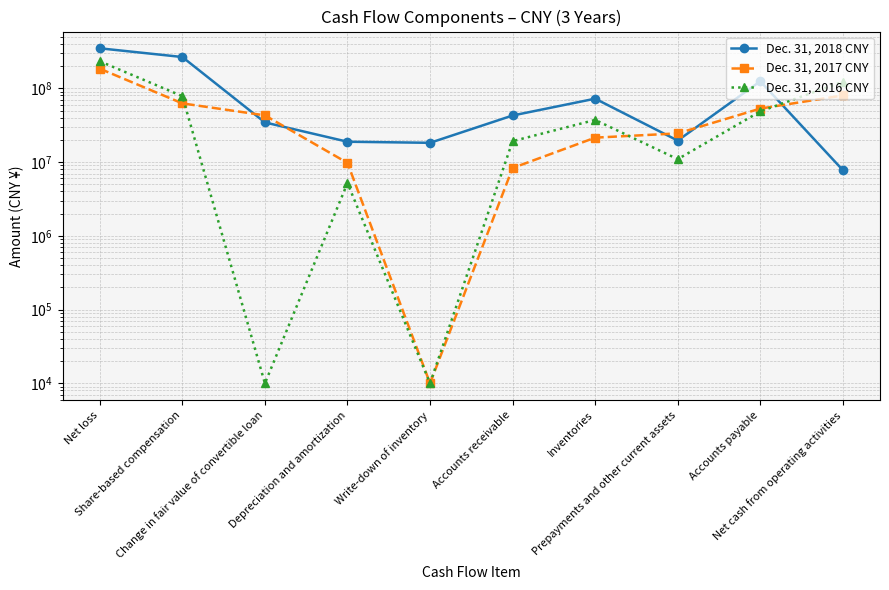

After their last crossing, which series has the higher values: Dec. 31, 2016 CNY or Dec. 31, 2018 CNY?

Dec. 31, 2016 CNY